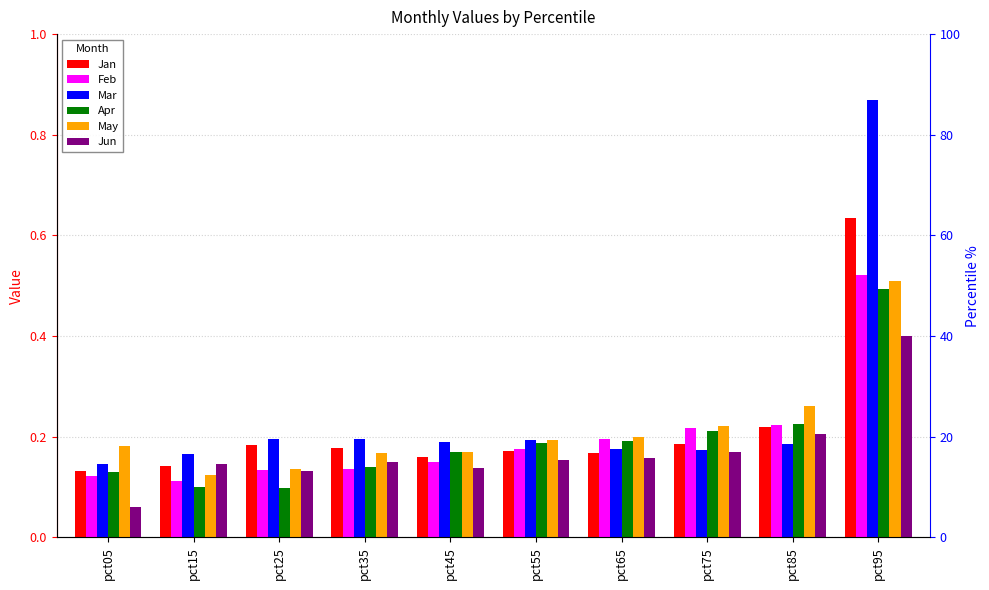

How many Apr values are between 0 and 1?

10